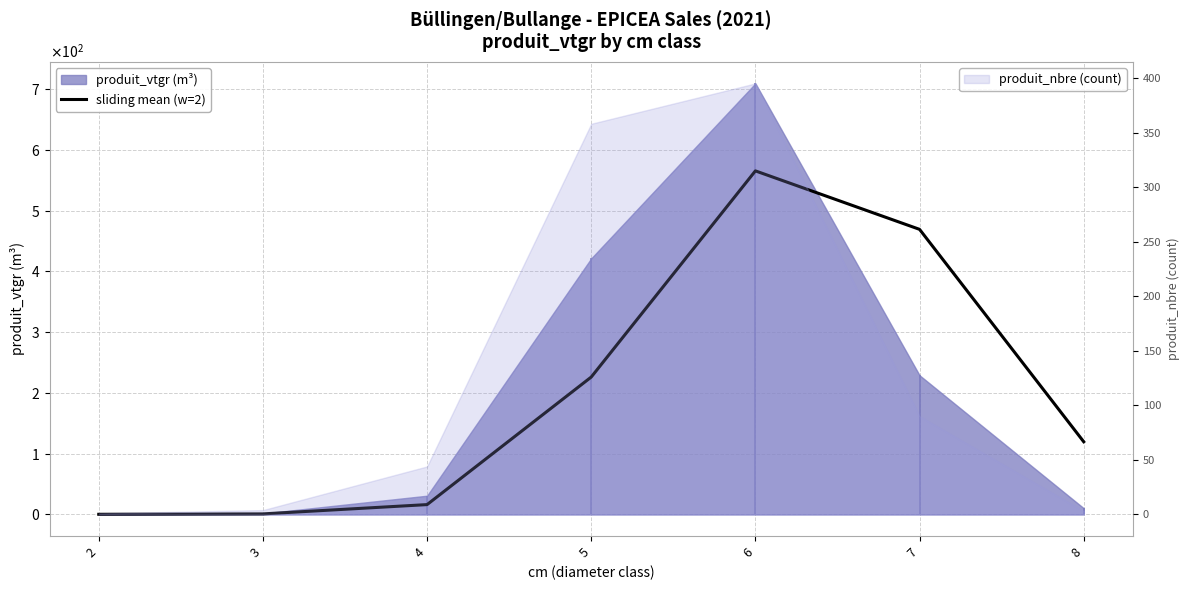

Where is the data nearest to the value 282?

5